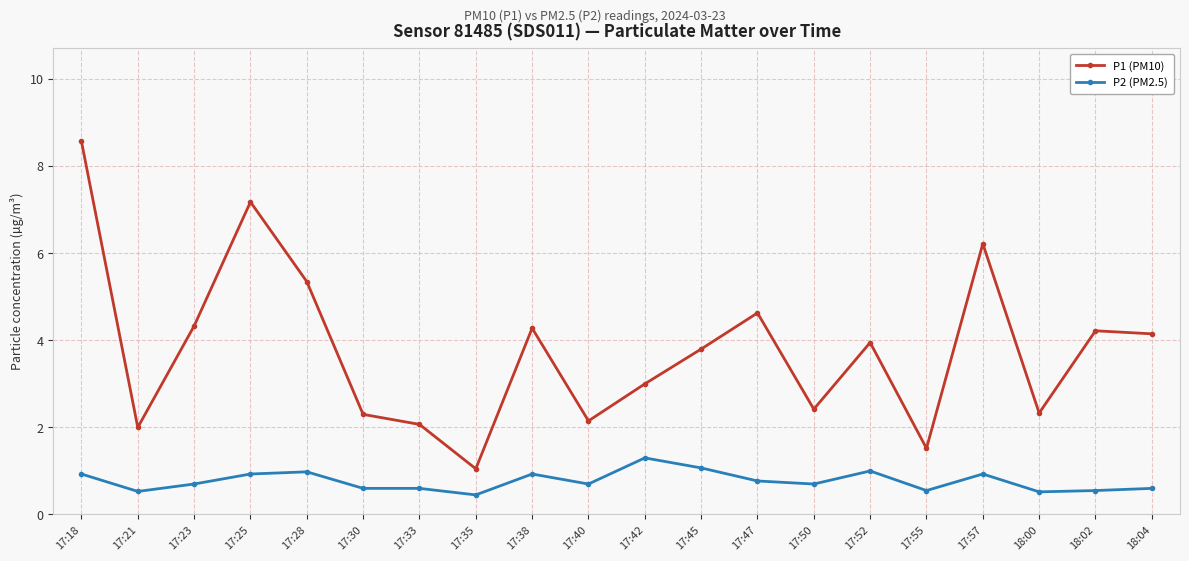

The P1 (PM10) series shows 5.6 at 17:52. True or false?

False